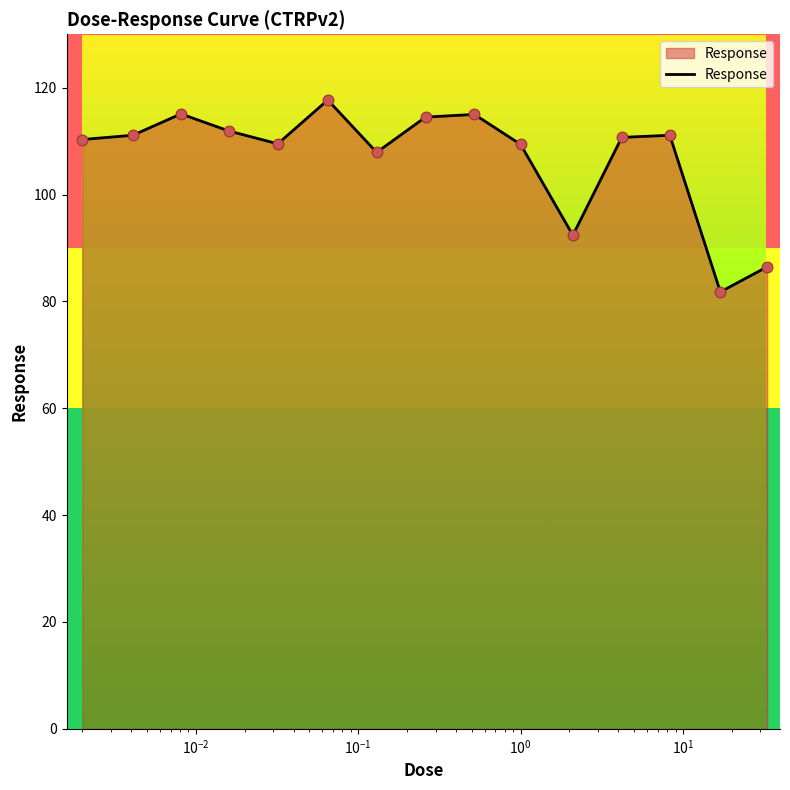

What is the maximum value shown in the chart?

117.7